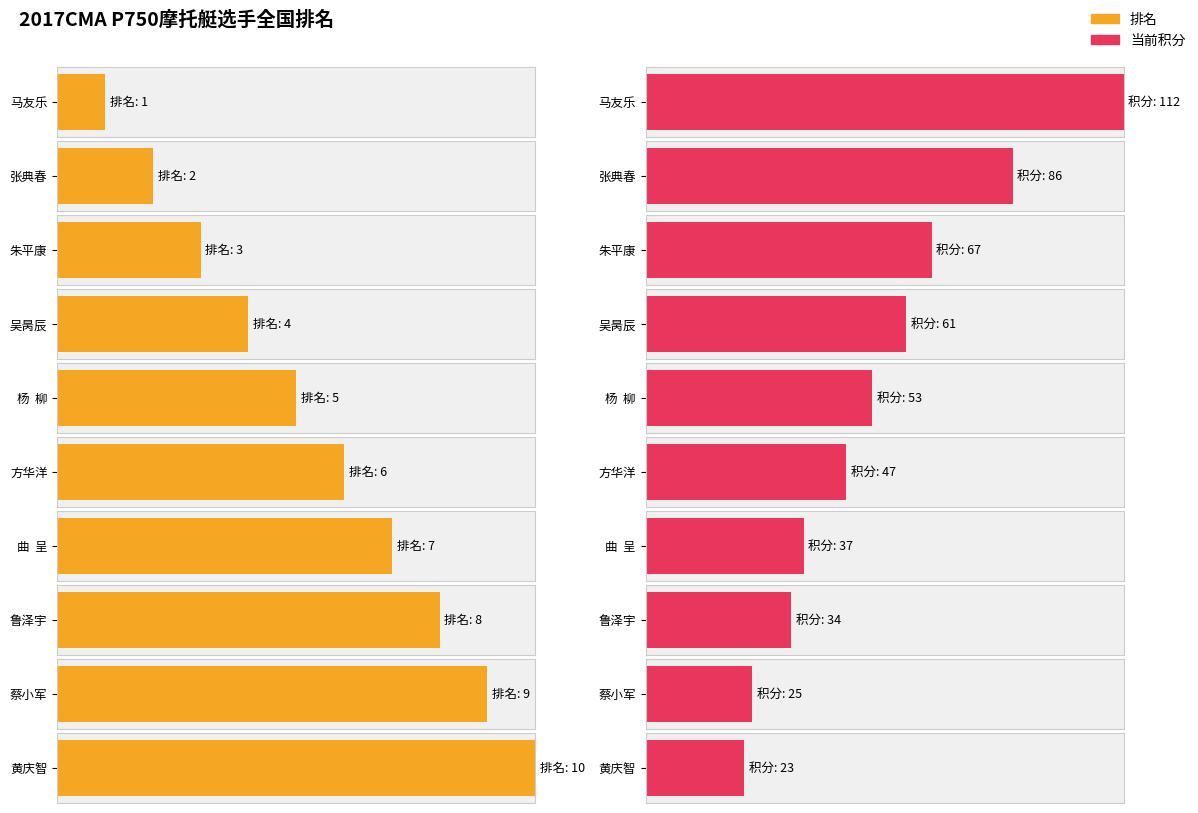

What is the sum of all 排名 values?

55